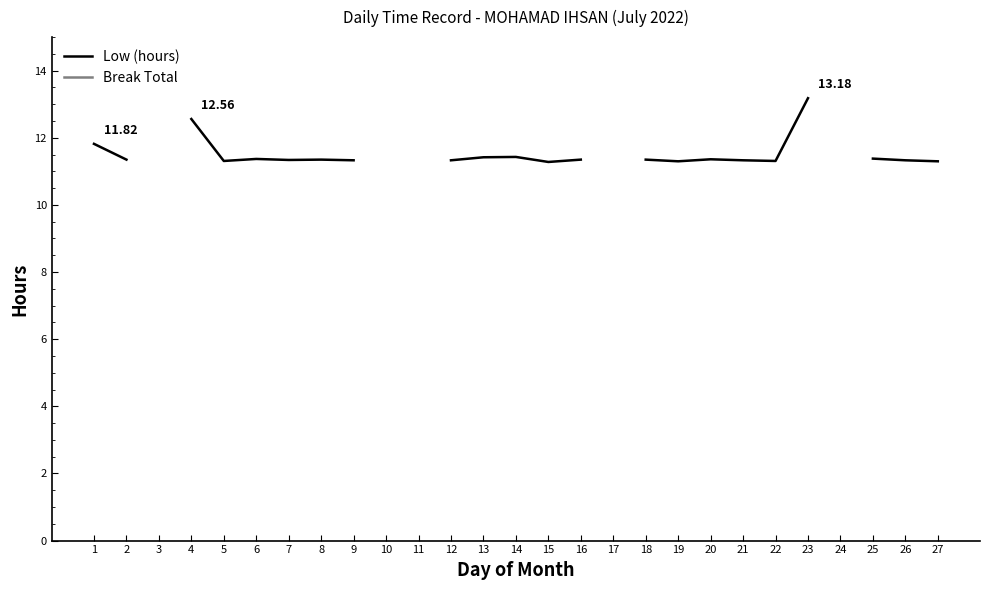

What is the value of the Low (hours) point at the 2nd from the left?

11.3